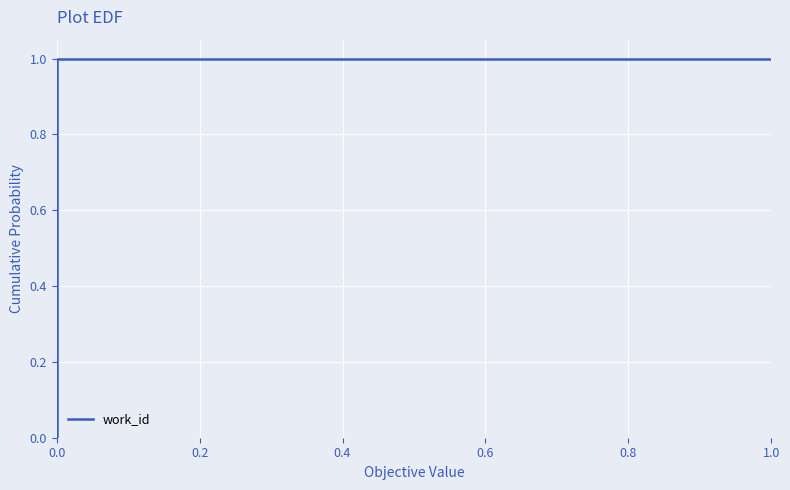

True or false: the data has more than 2 interior local peaks.

False